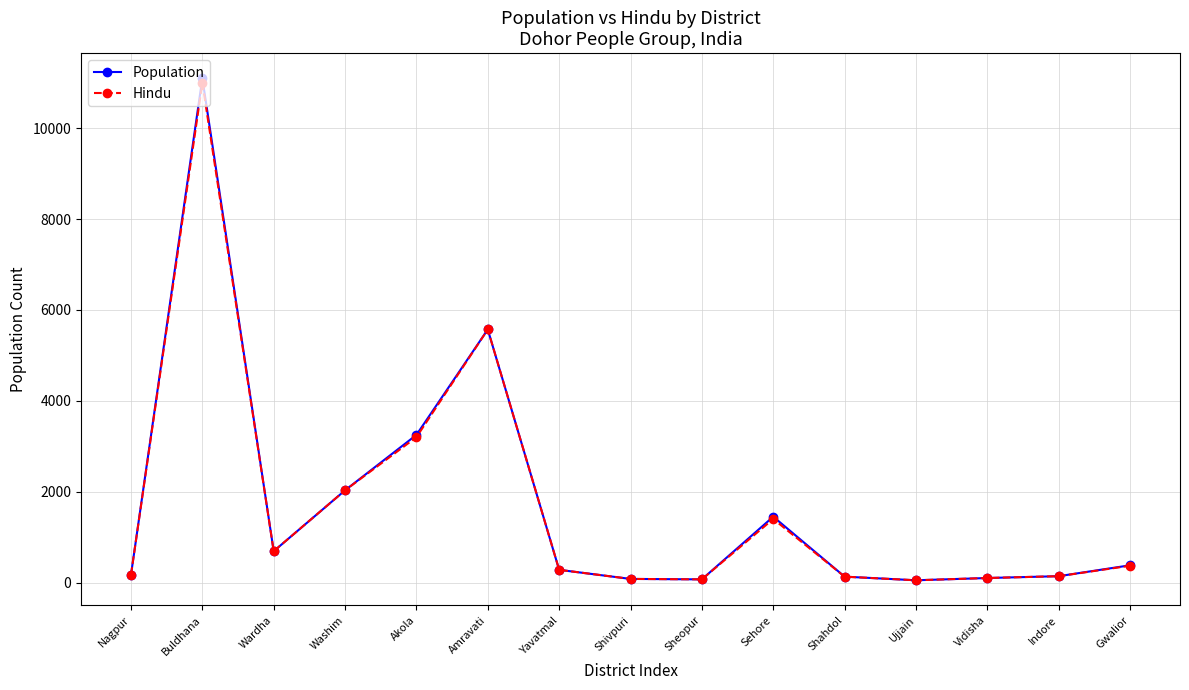

Where is Hindu nearest to the value 5525?

Amravati